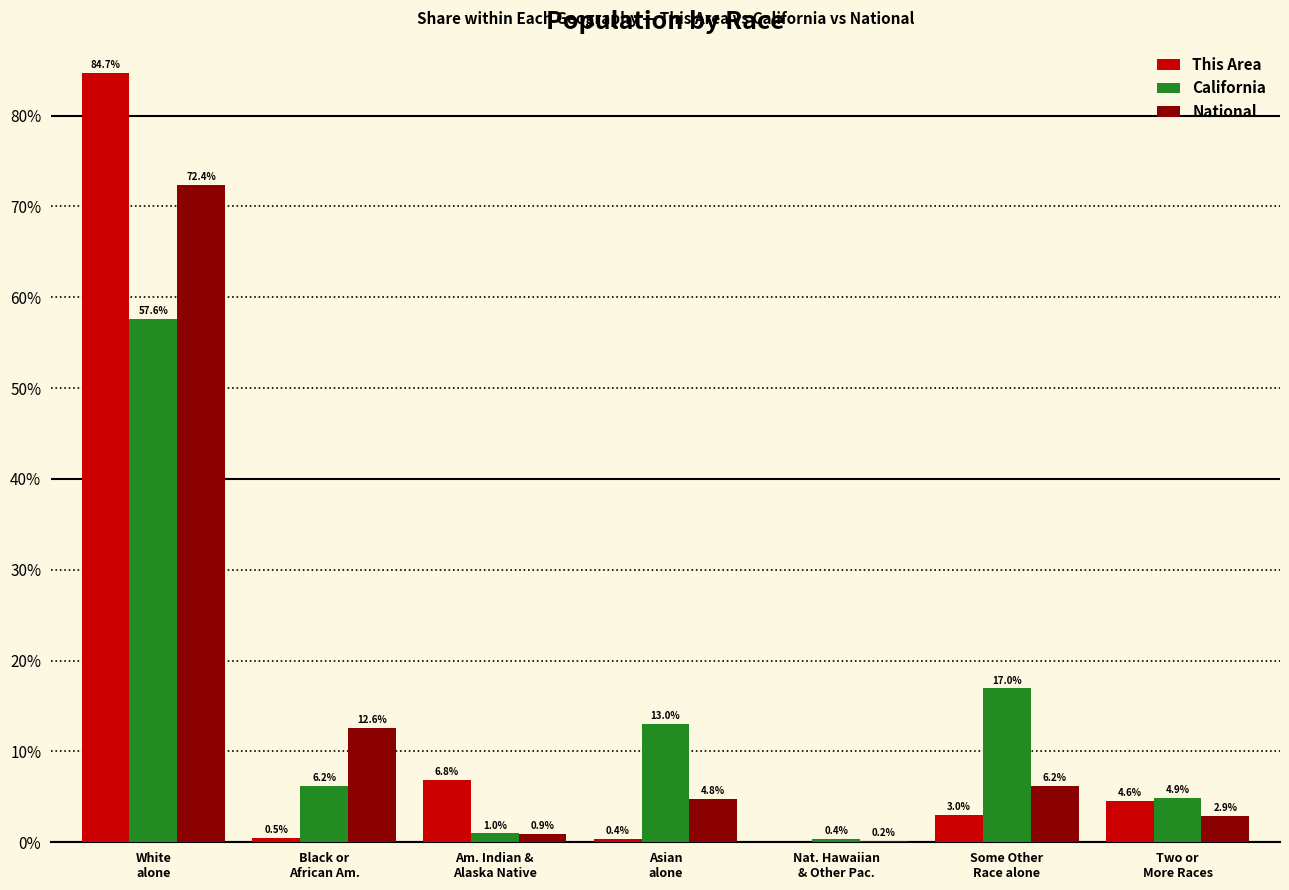

What value does the This Area series have at Some Other
Race alone?

3.0